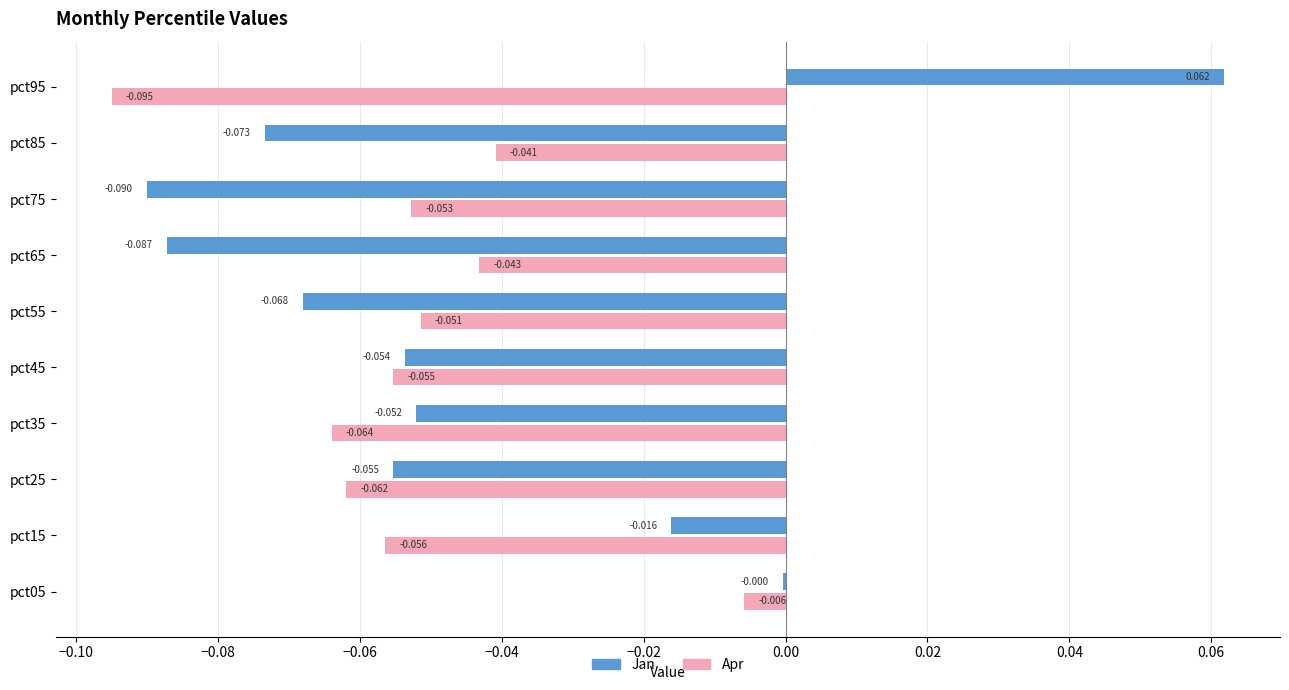

Which series changed the most between pct05 and pct15?

Apr